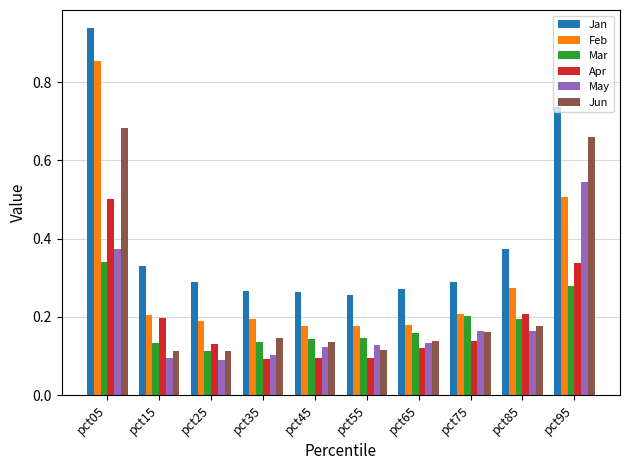

What is the sum of the Jun values at pct95 and pct65?

0.8